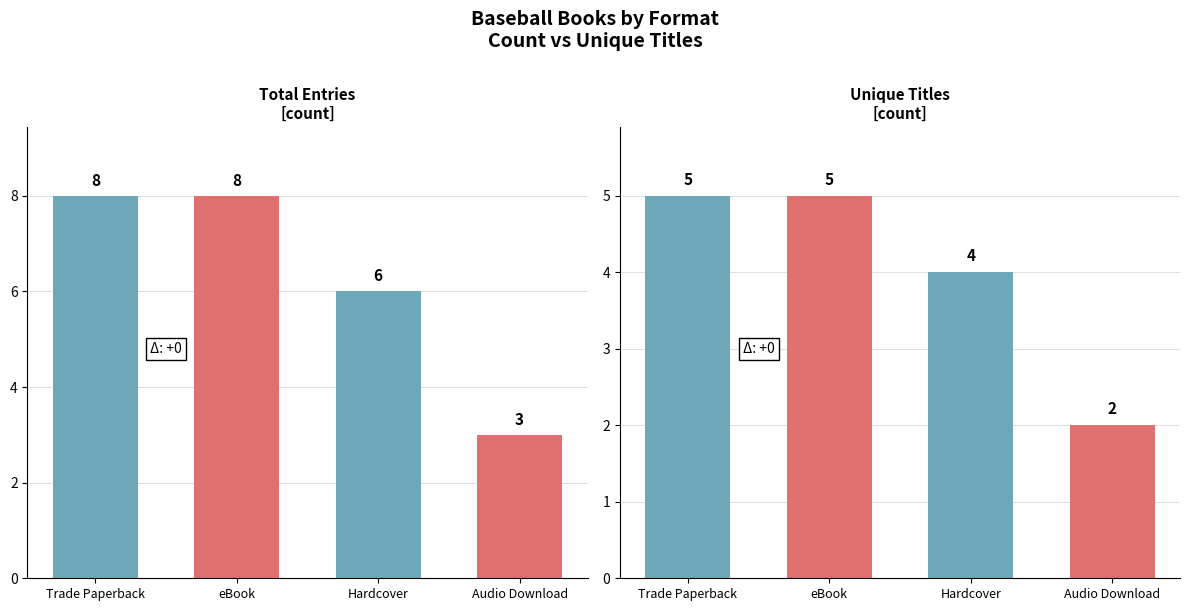

Between Trade Paperback and eBook, which series saw the biggest shift?

Count